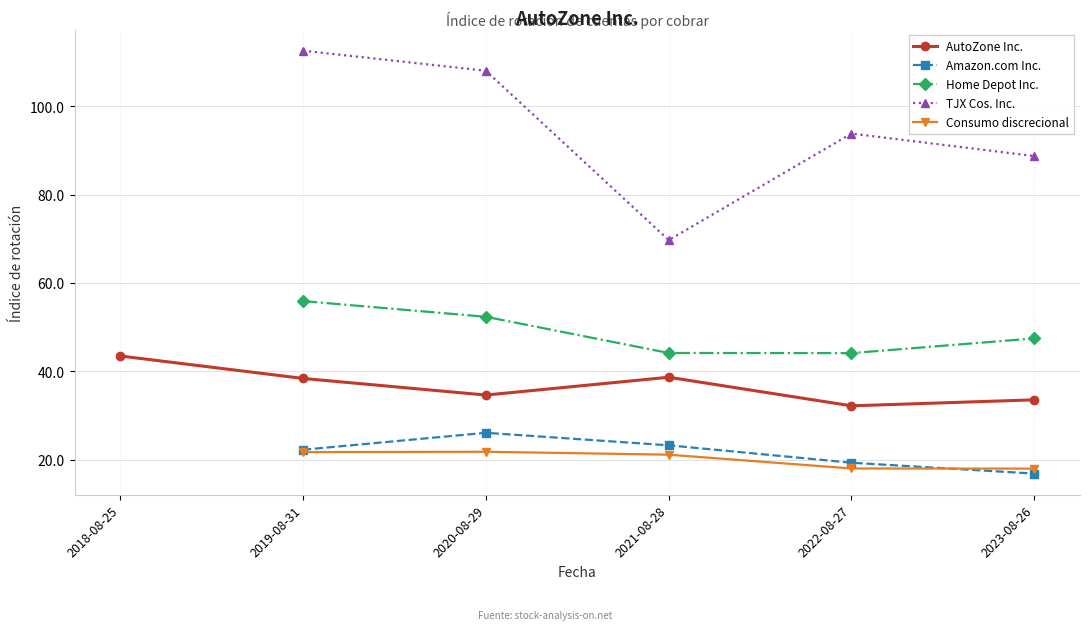

Which series has the largest total across all categories?

AutoZone Inc.